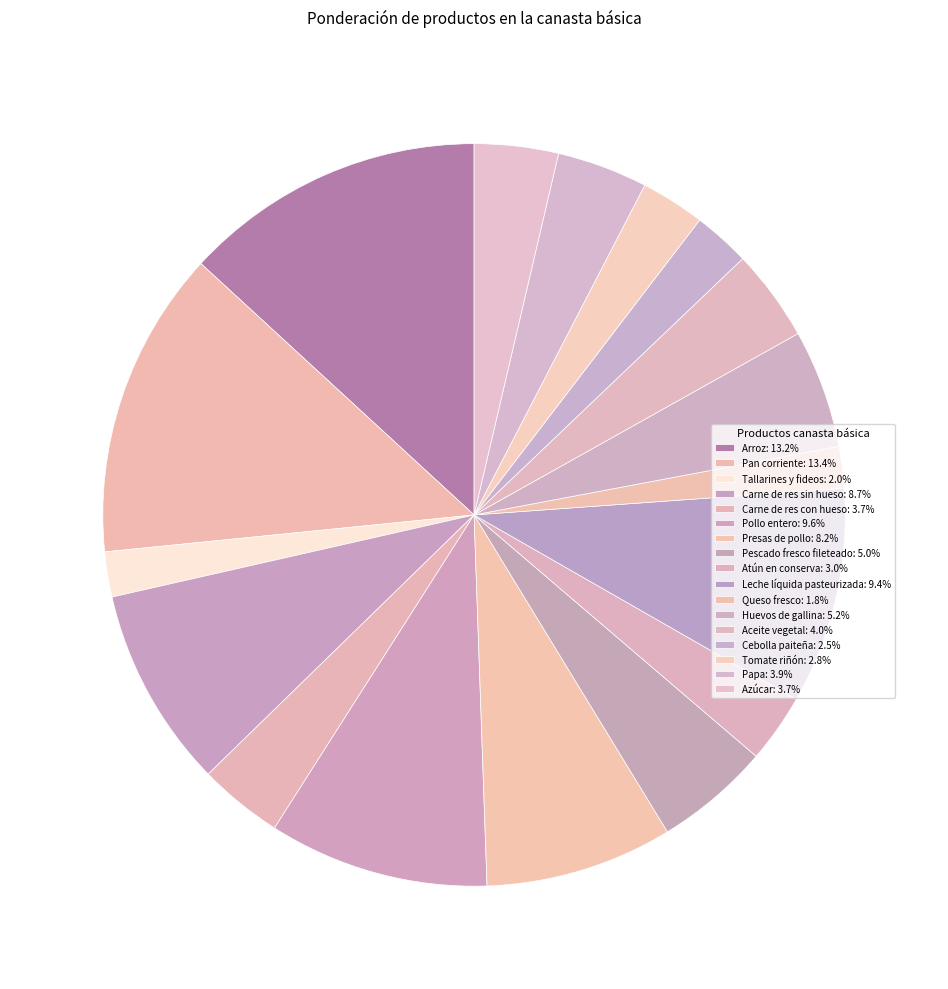

Count the number of slices in the pie.

17